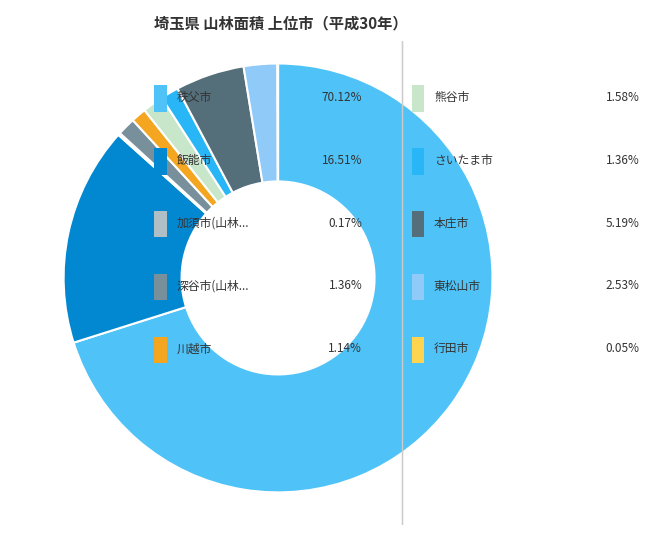

Is there a majority slice in this chart?

Yes